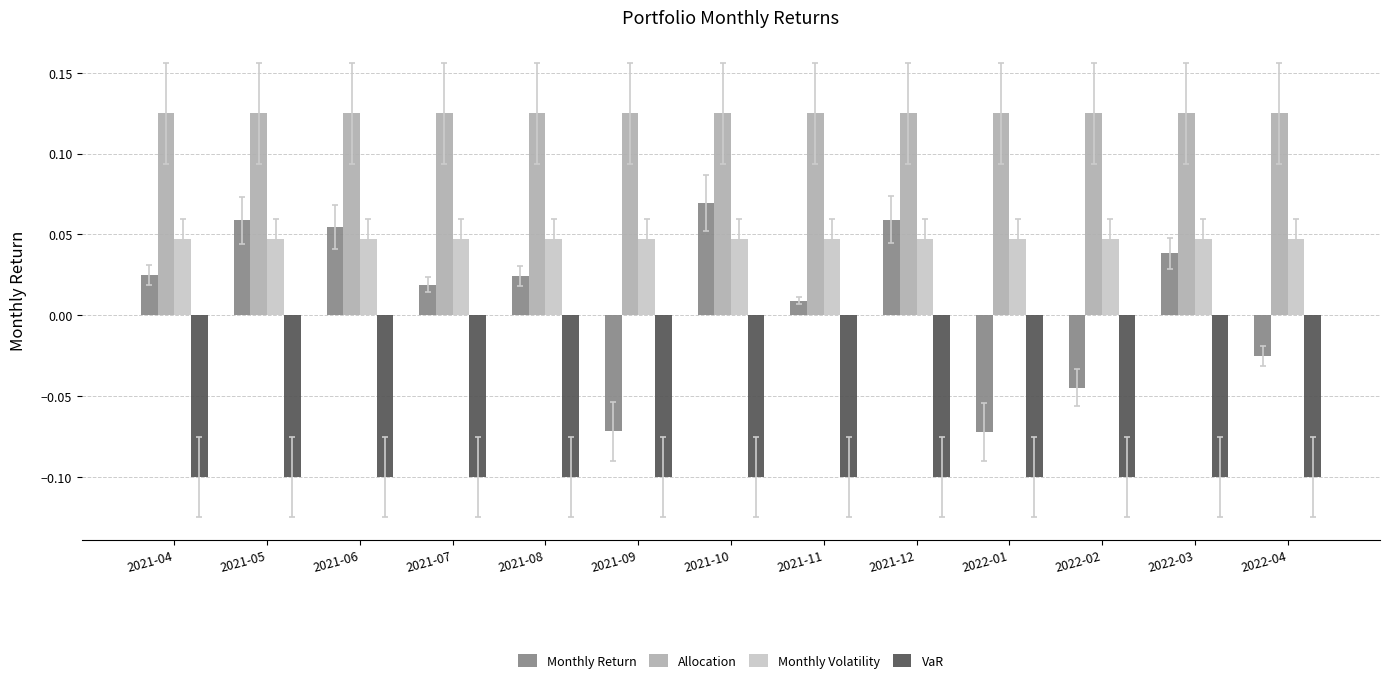

At 2022-02, list the series in order from smallest to largest.

VaR, Monthly Return, Monthly Volatility, Allocation